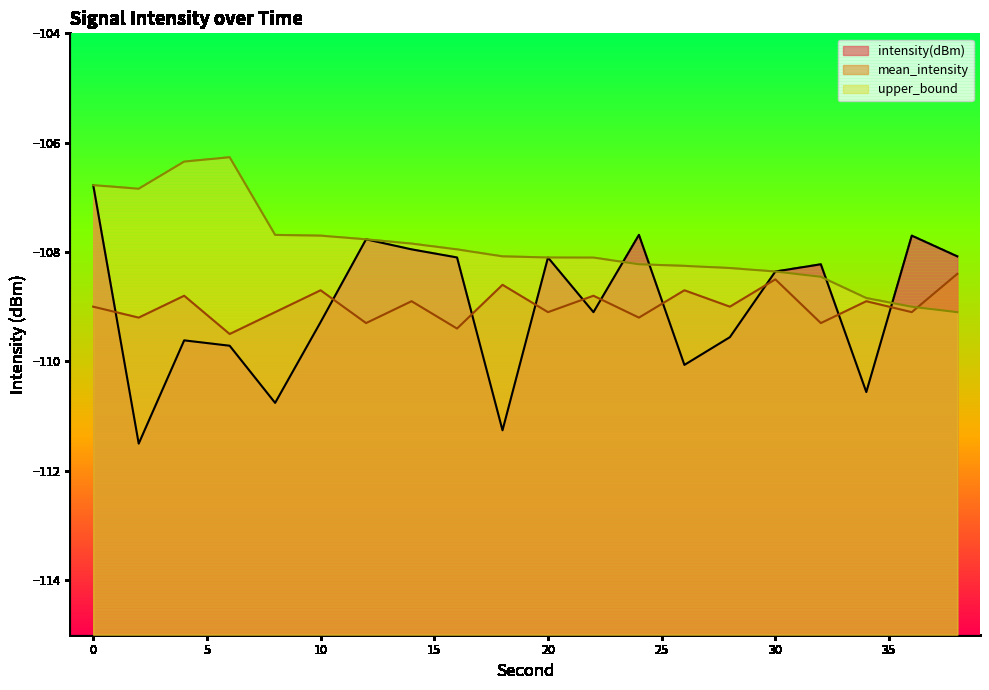

Is the value of mean_intensity at 4 greater than the value of intensity(dBm) at 14?

No